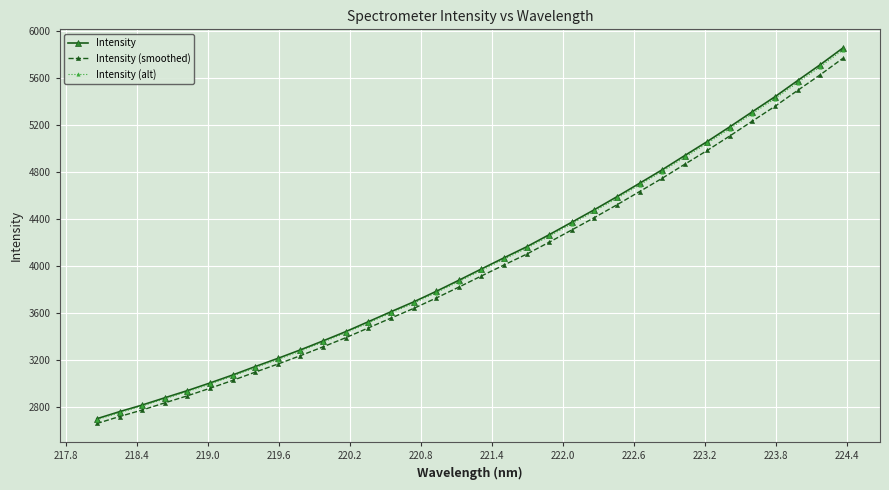

Which series has the largest range (max minus min)?

Intensity